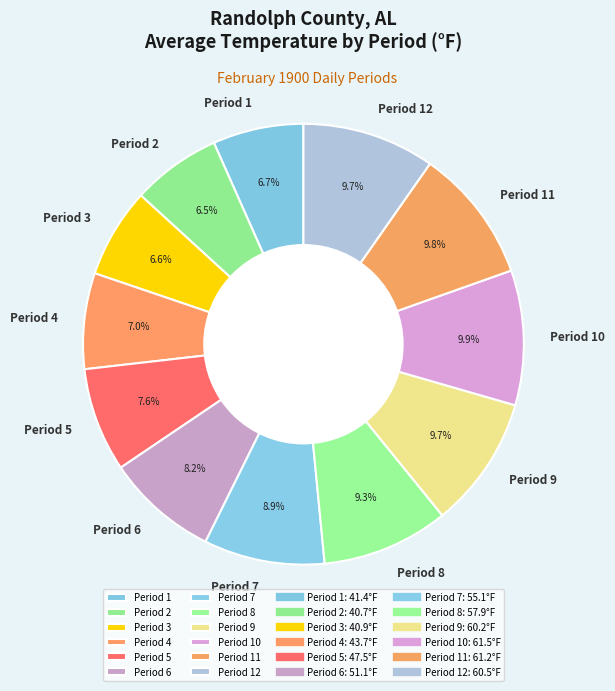

What is the total percentage of Period 11 and Period 10?

19.7%